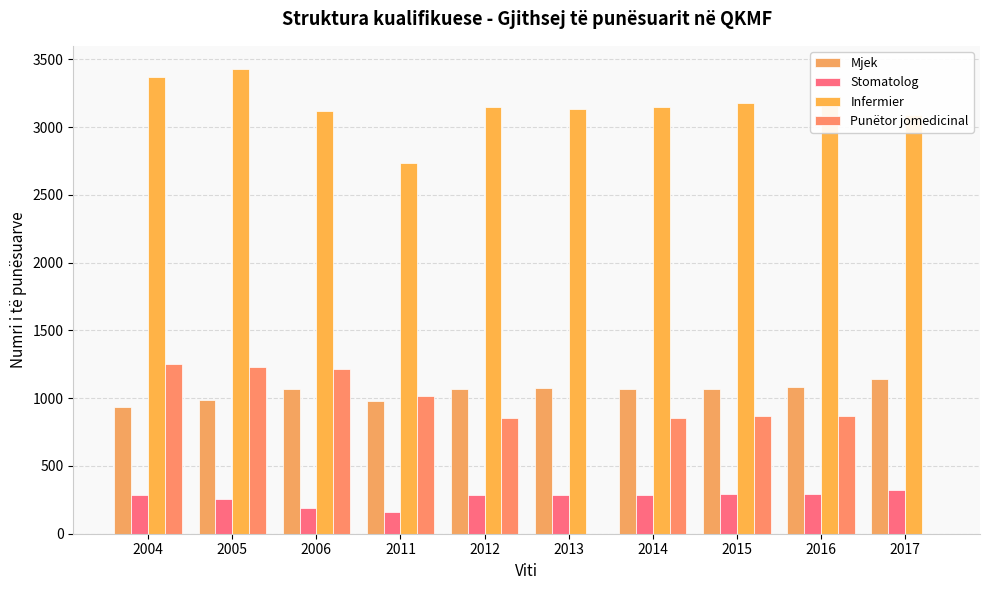

Reading left to right, extract all data points from this chart.

Mjek: 935	989	1070	979	1068	1073	1068	1068	1084	1141
Stomatolog: 287	256	187	158	285	284	285	290	292	320
Infermier: 3373	3428	3117	2738	3151	3137	3151	3180	3170	3086
Punëtor jomedicinal: 1249	1233	1215	1014	856	0	856	868	868	0